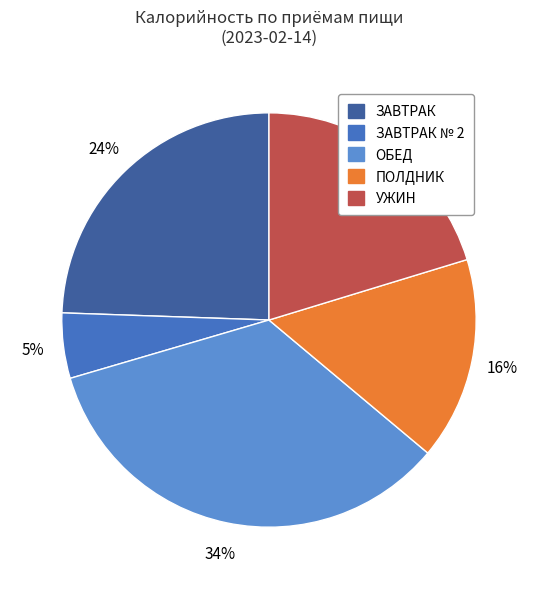

To the nearest percent, what is the average slice percentage?

20%